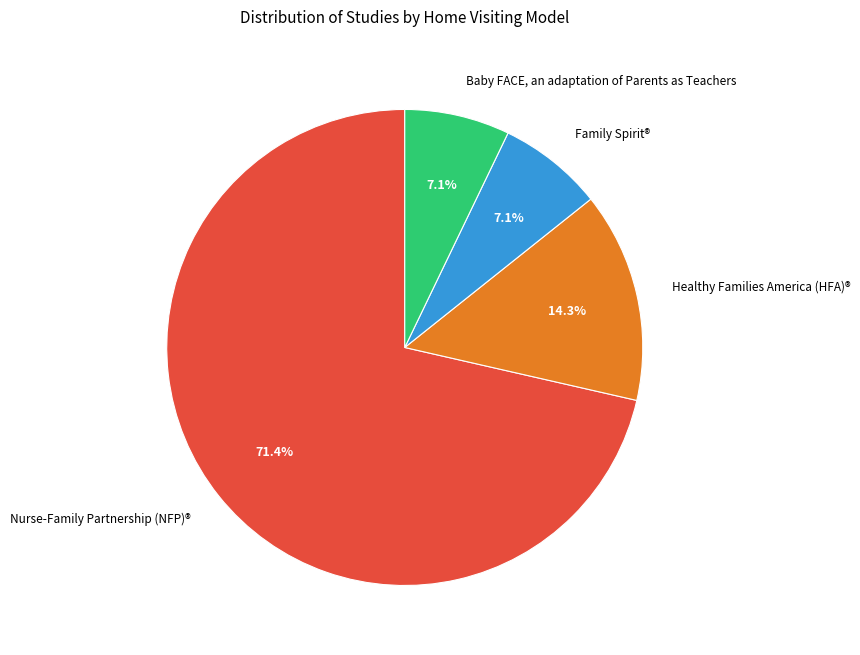

To the nearest percent, what portion does Family Spirit® represent?

7%